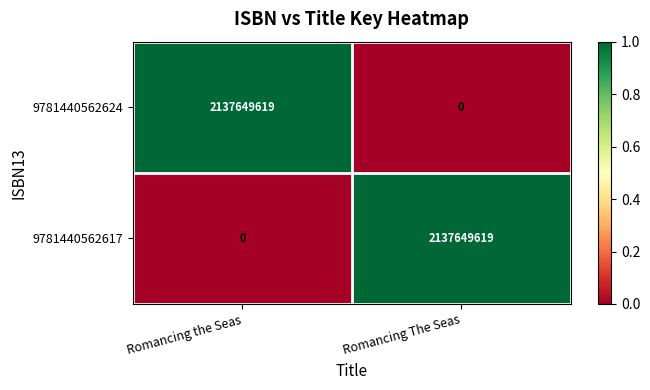

Reading left to right, list all the values displayed in this chart.

9781440562624: Romancing the Seas=2137649619	Romancing The Seas=0
9781440562617: Romancing the Seas=0	Romancing The Seas=2137649619